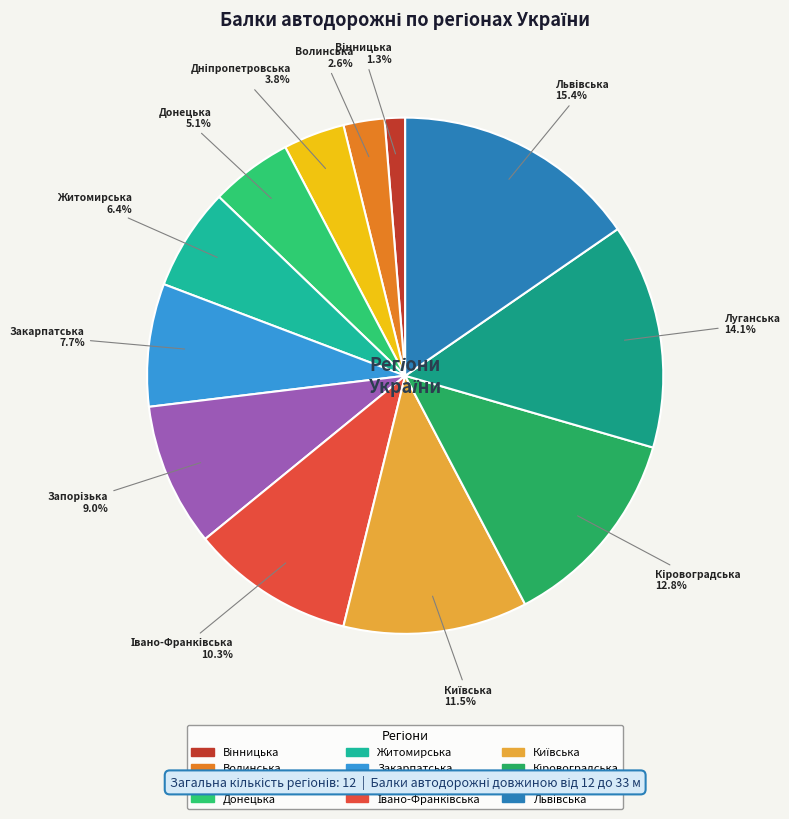

What is the total percentage of Луганська and Волинська?

16.7%